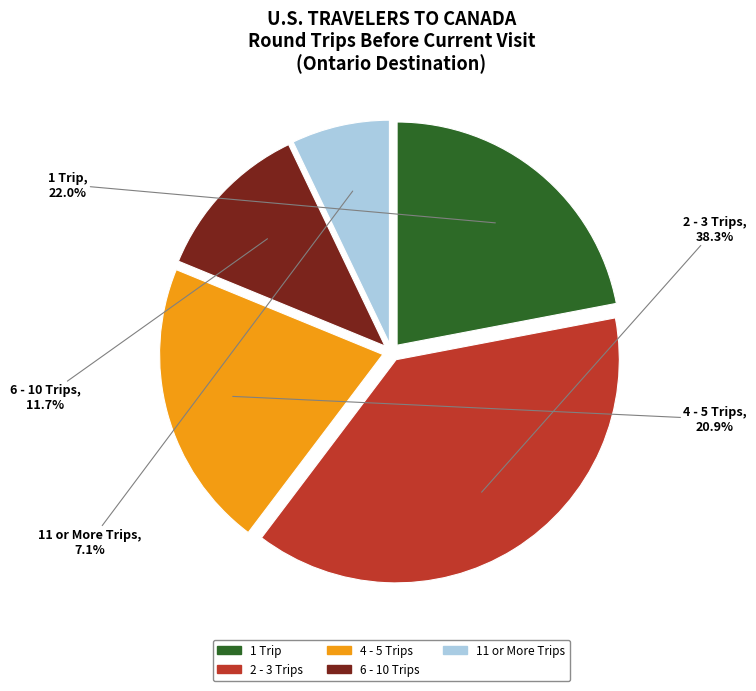

Combined, do 2 - 3 Trips and 4 - 5 Trips account for over 50%?

Yes